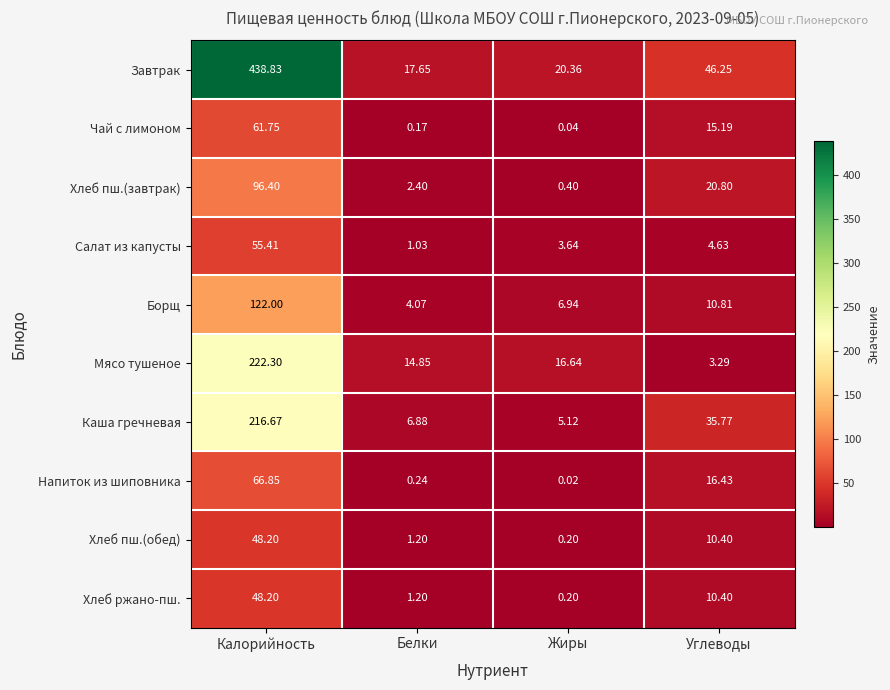

Between Жиры and Углеводы, which series saw the biggest shift?

Каша гречневая